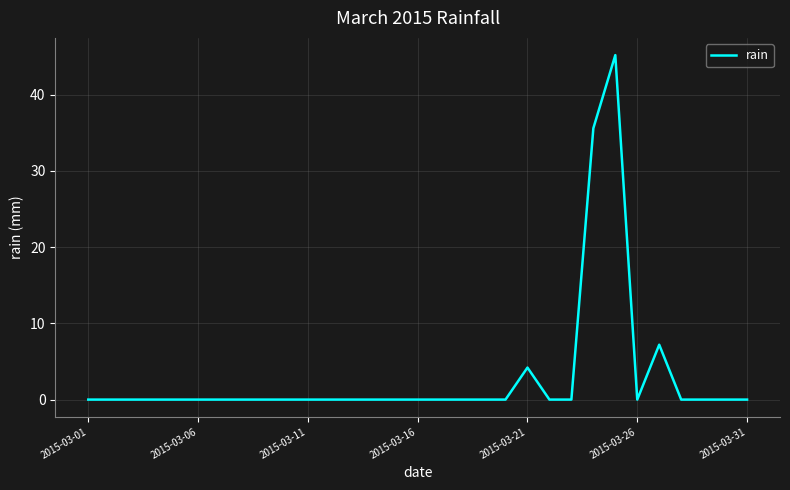

What is the maximum value shown in the chart?

45.2